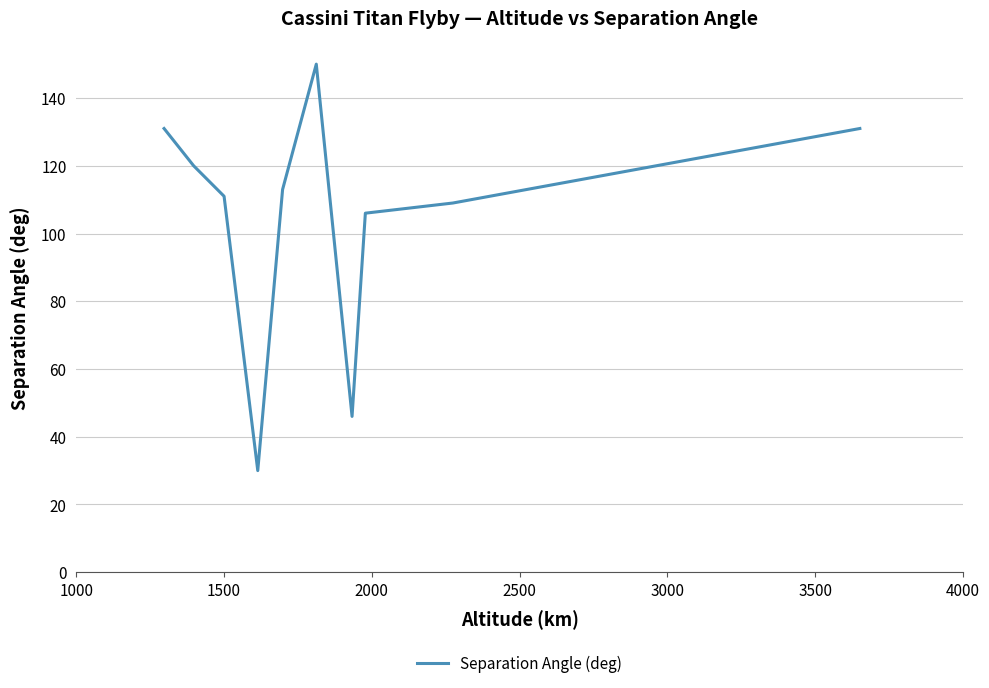

Does the chart display data point markers on the line(s)?

No